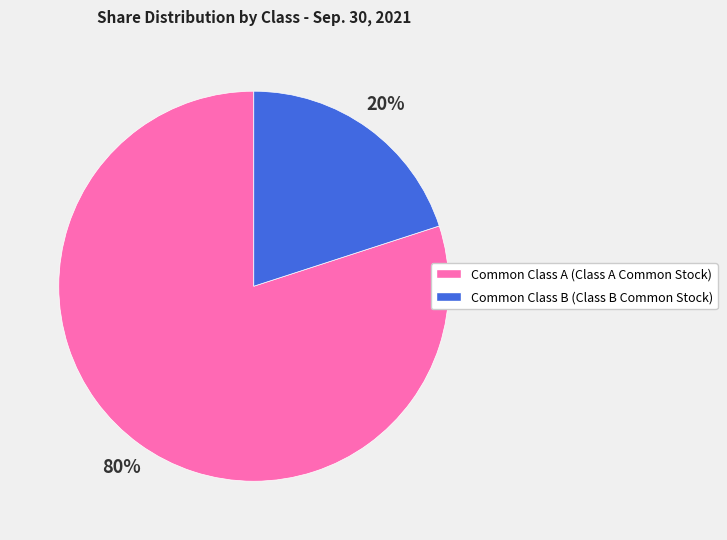

How many slices are in this pie chart?

2